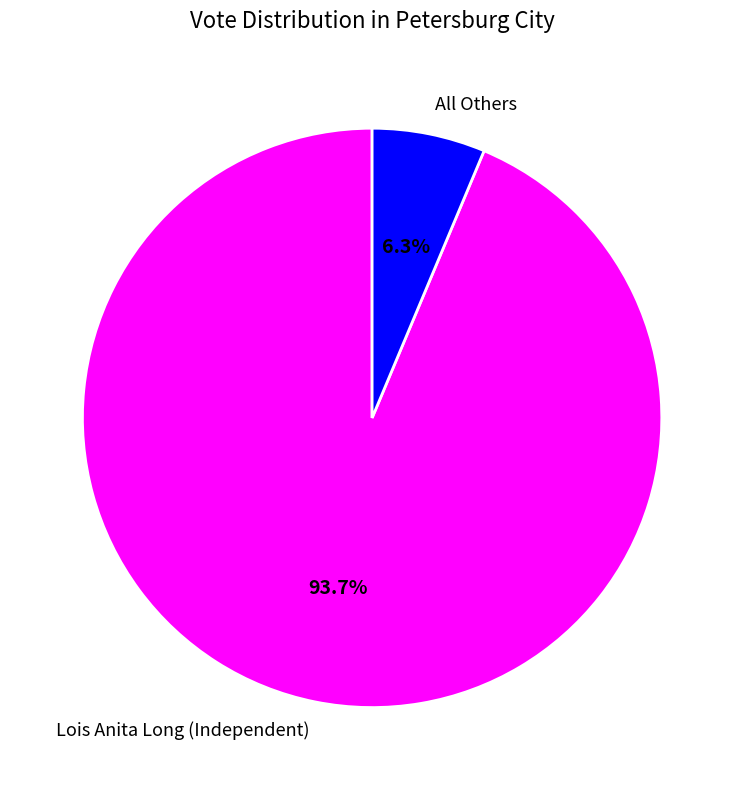

What is the majority slice?

Lois Anita Long (Independent)